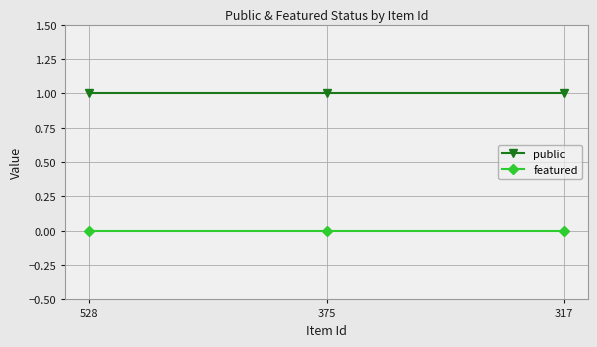

What is the value of the public point at the 3rd from the left?

1